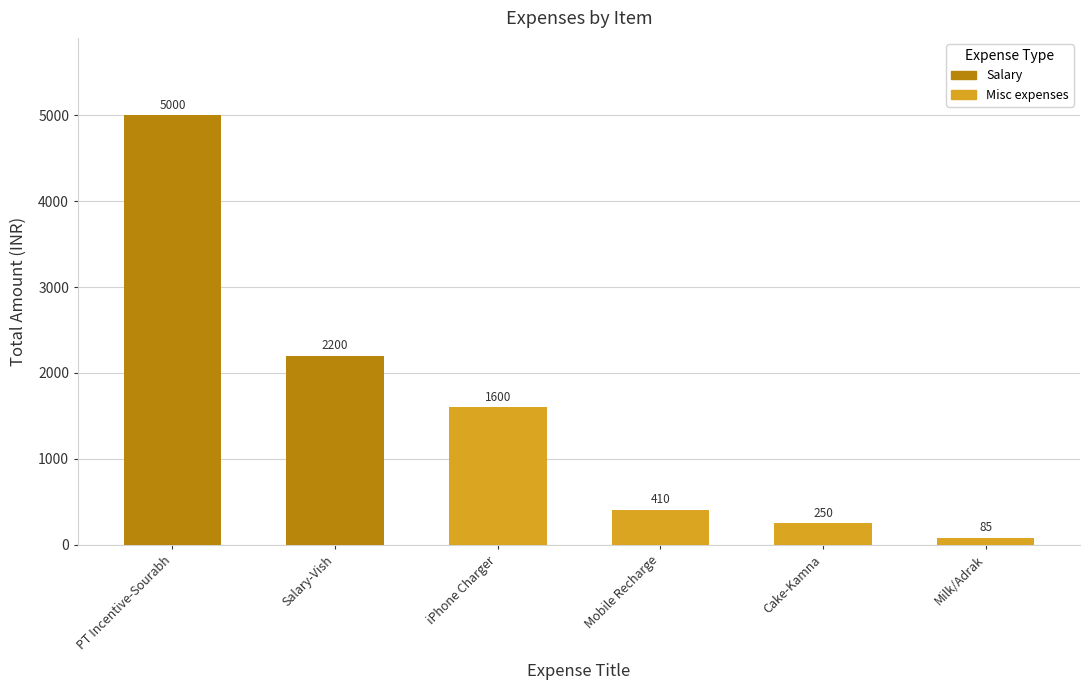

At which category does the chart reach its minimum across all series?

Milk/Adrak